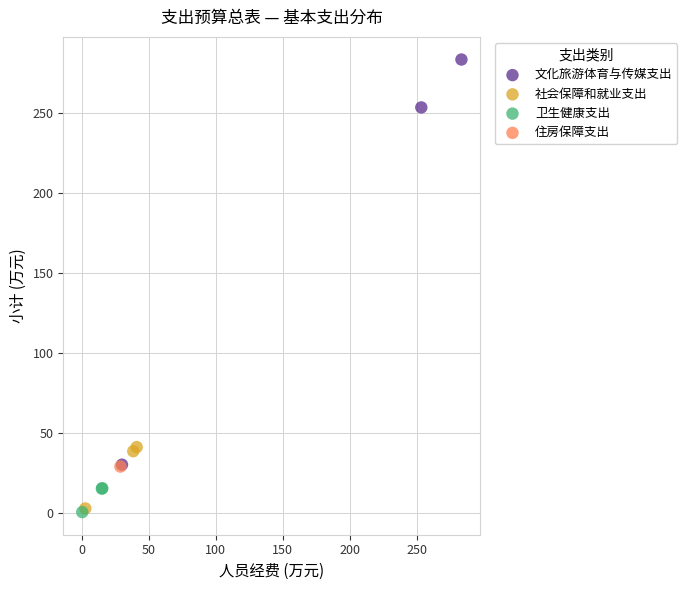

What are all the series names shown in the legend?

文化旅游体育与传媒支出, 社会保障和就业支出, 卫生健康支出, 住房保障支出